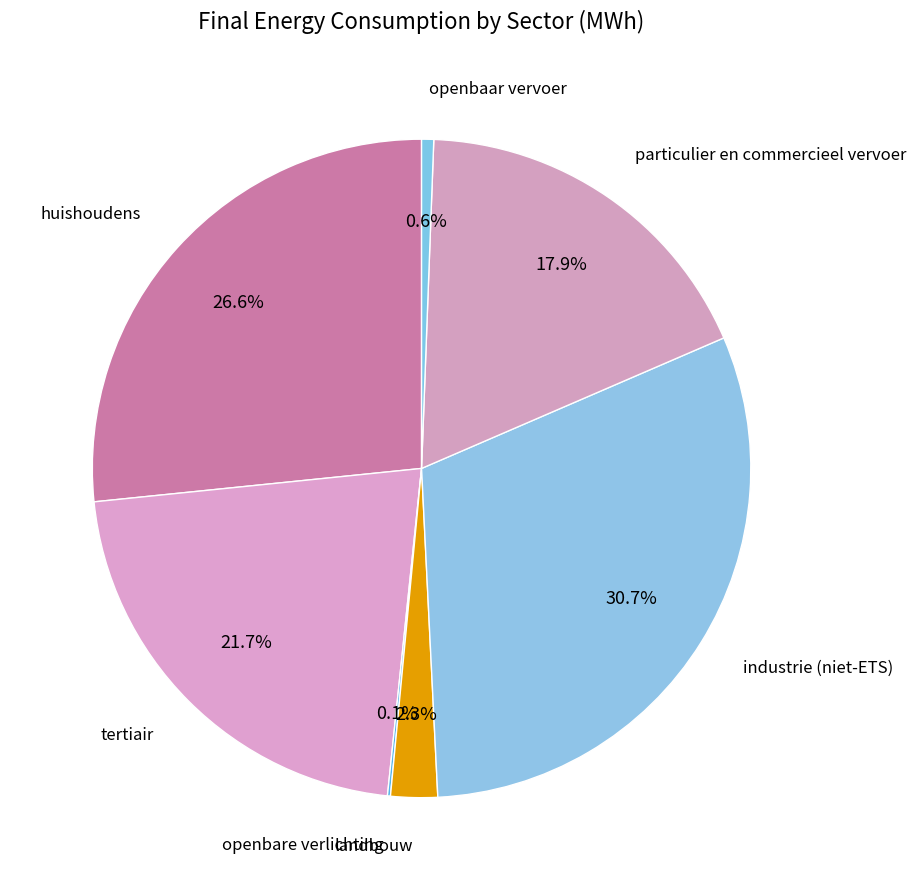

Rank the categories by value from lowest to highest.

openbare verlichting, openbaar vervoer, landbouw, particulier en commercieel vervoer, tertiair, huishoudens, industrie (niet-ETS)